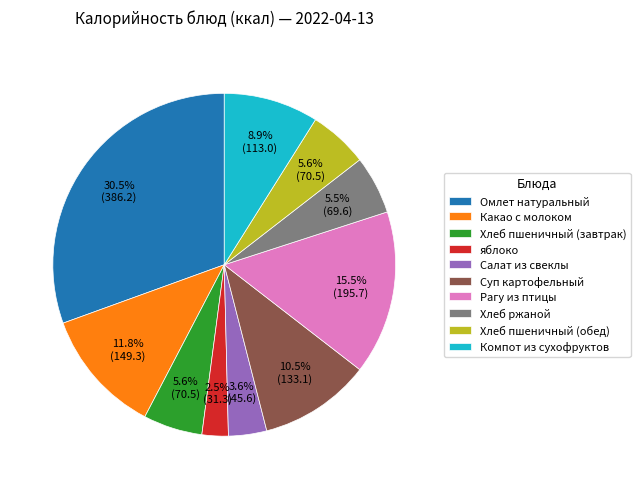

Approximately how many times larger is the value at Салат из свеклы compared to Рагу из птицы?

0.2